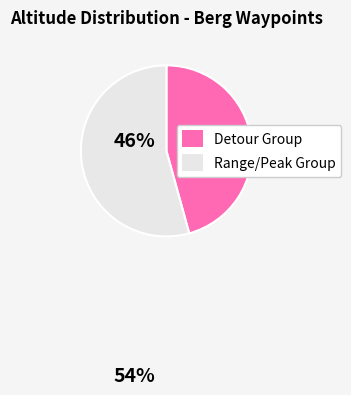

Does any single category account for the majority?

Yes